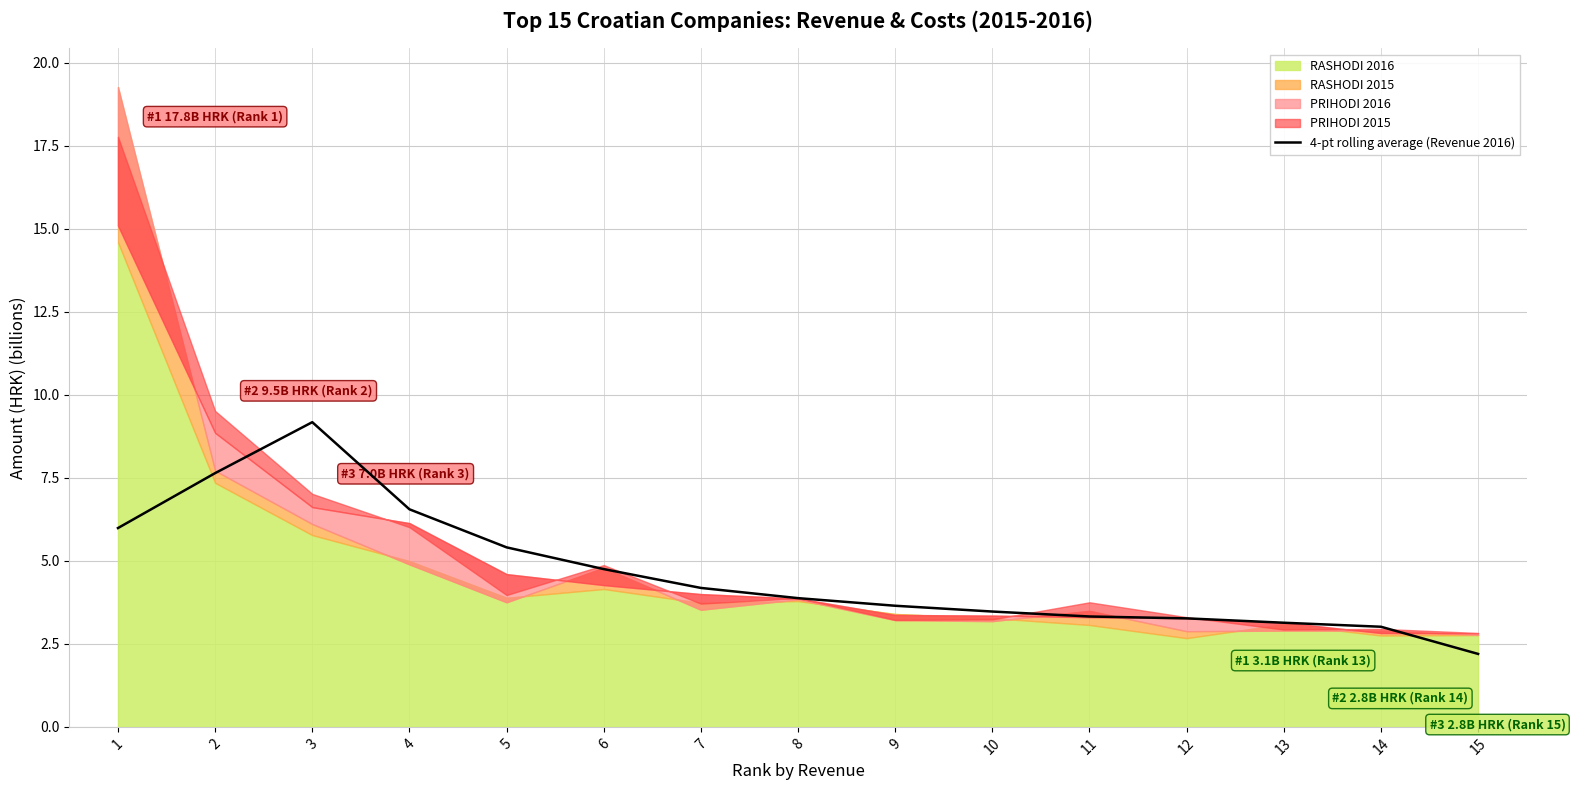

What is the value of the 3rd point from the left?

9.2